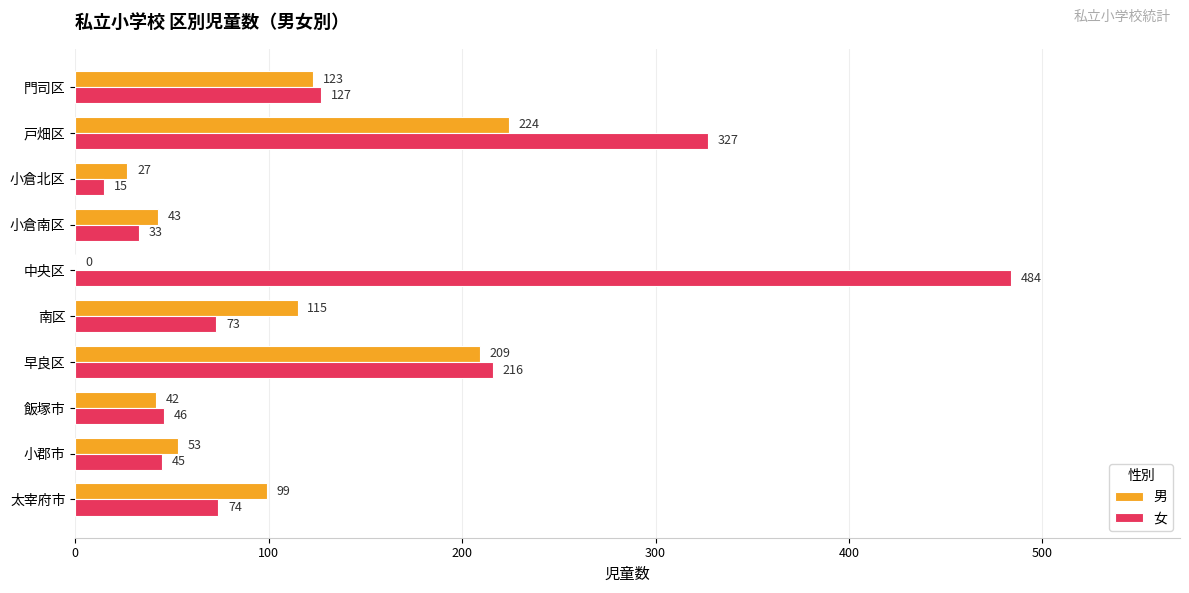

Is the value of 女 at 中央区 greater than the value of 男 at 小倉北区?

Yes